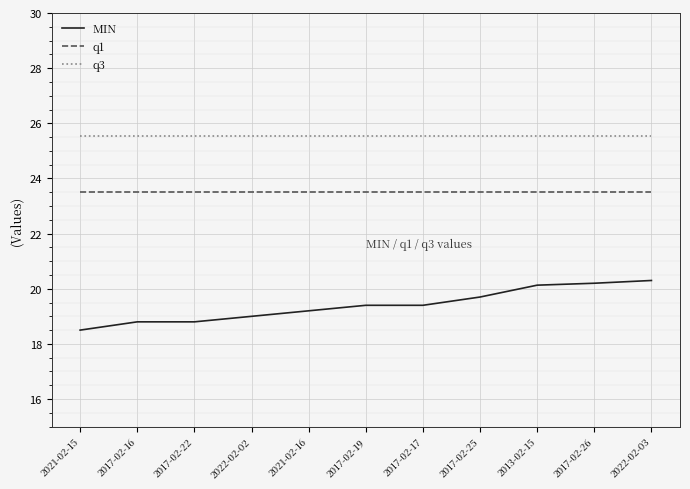

True or false: q1 and q3 intersect in this chart.

False